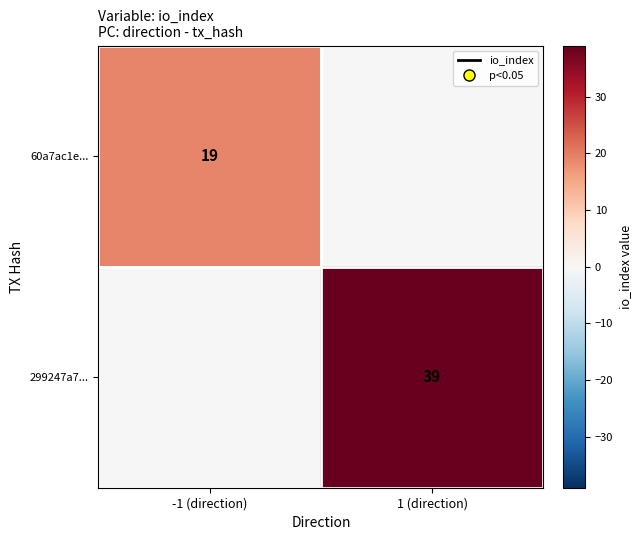

What is the sum of all 299247a7... values?

39